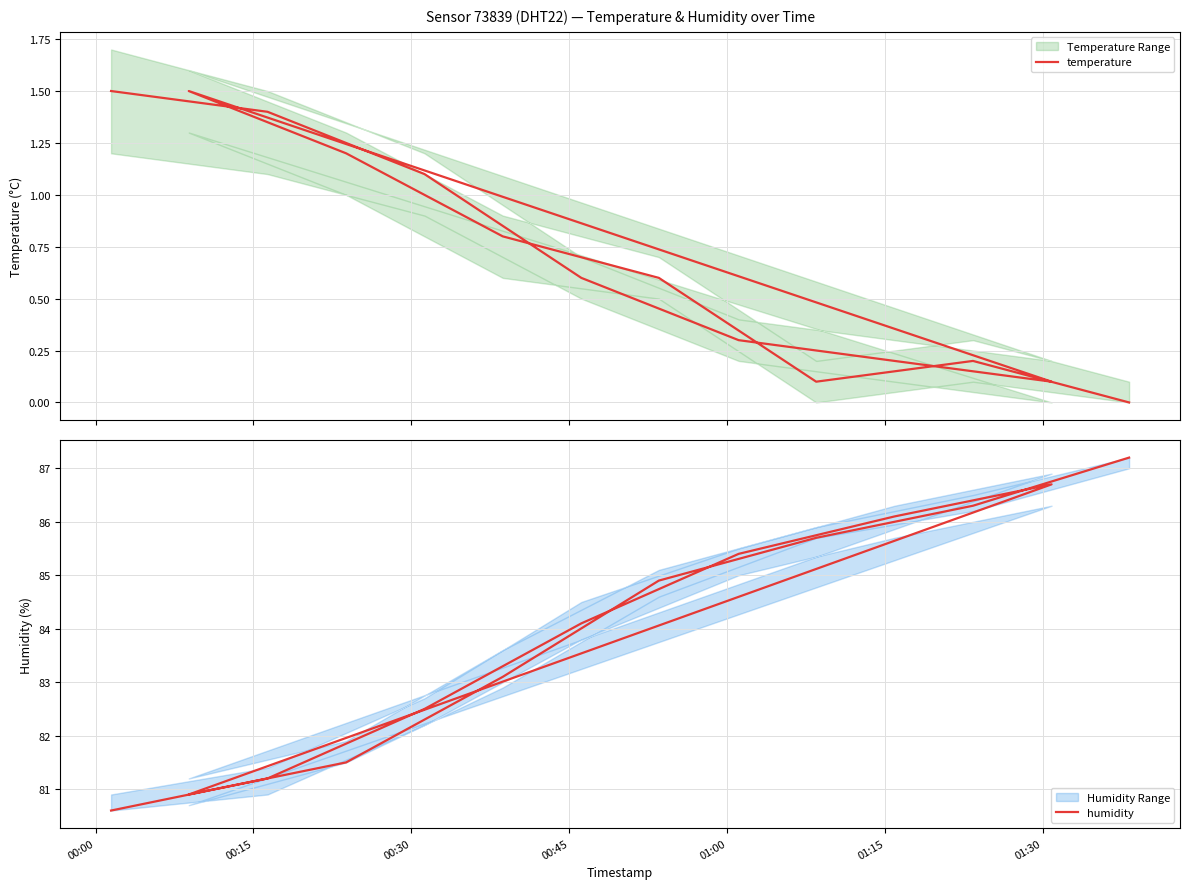

Reading left to right, extract all data points from this chart.

temperature: 1.5	1.4	1.1	0.6	0.3	0.2	0.1	1.5	1.2	0.8	0.6	0.1	0.2	0.0
humidity: 80.6	81.2	82.5	84.1	85.4	86.1	86.7	80.9	81.5	83.1	84.9	85.7	86.3	87.2